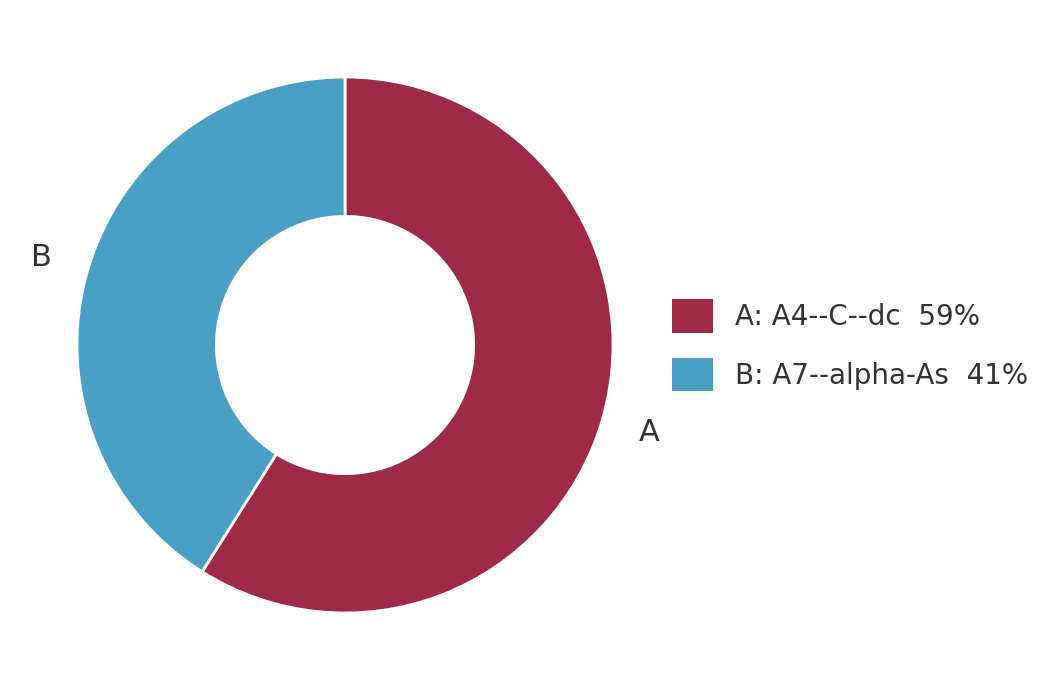

Is there any slice that represents more than half of the pie?

Yes